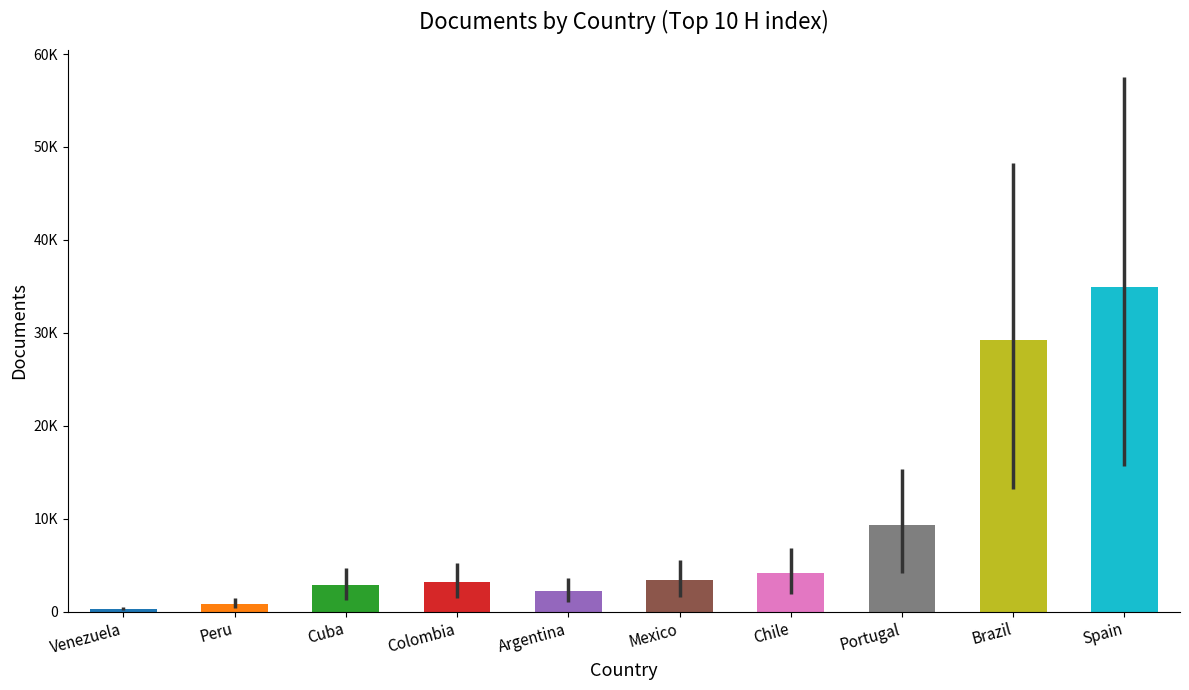

What is the difference between the second highest and second lowest values?

28398